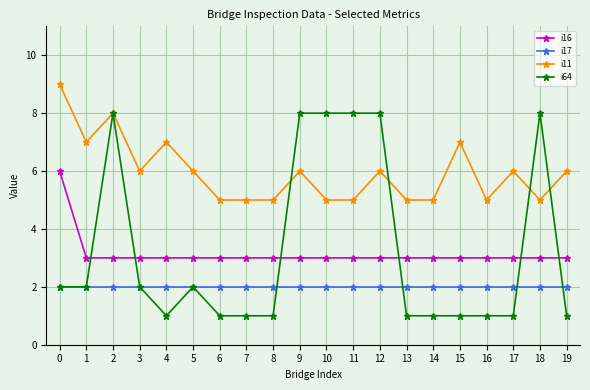

Rank the series by their maximum value, from highest to lowest.

i11, i64, i16, i17